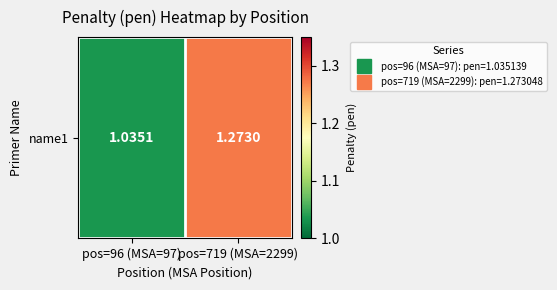

True or false: the data shows 0.6 at pos=719 (MSA=2299).

False